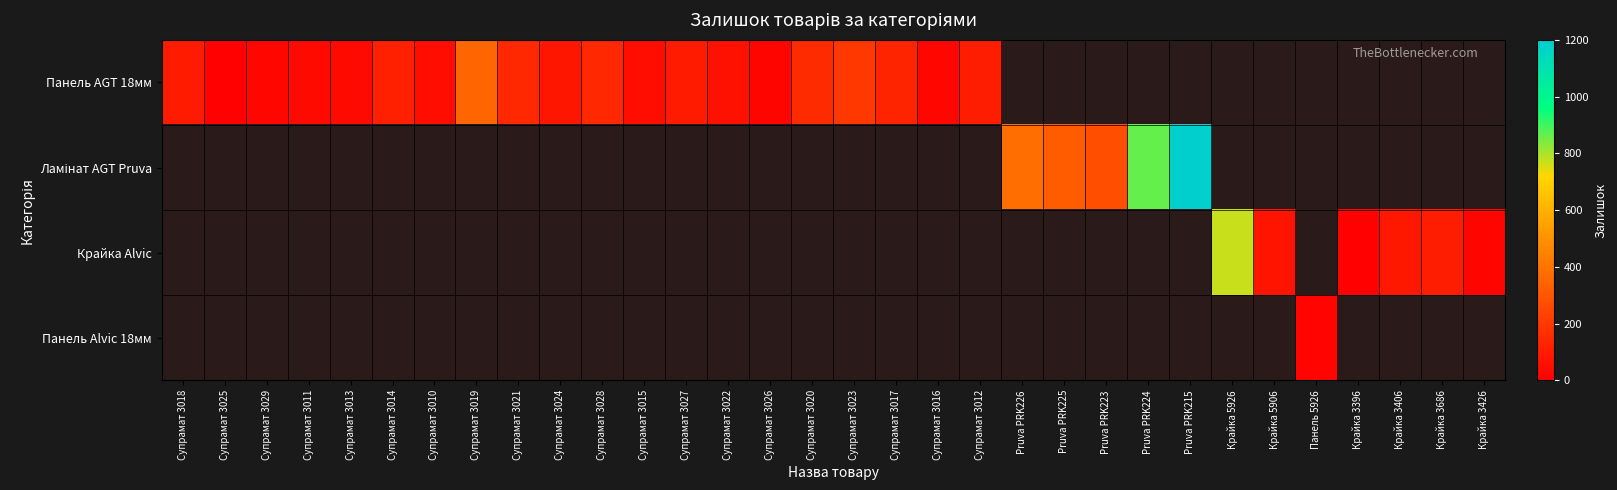

What is the minimum value shown in the chart?

5.0